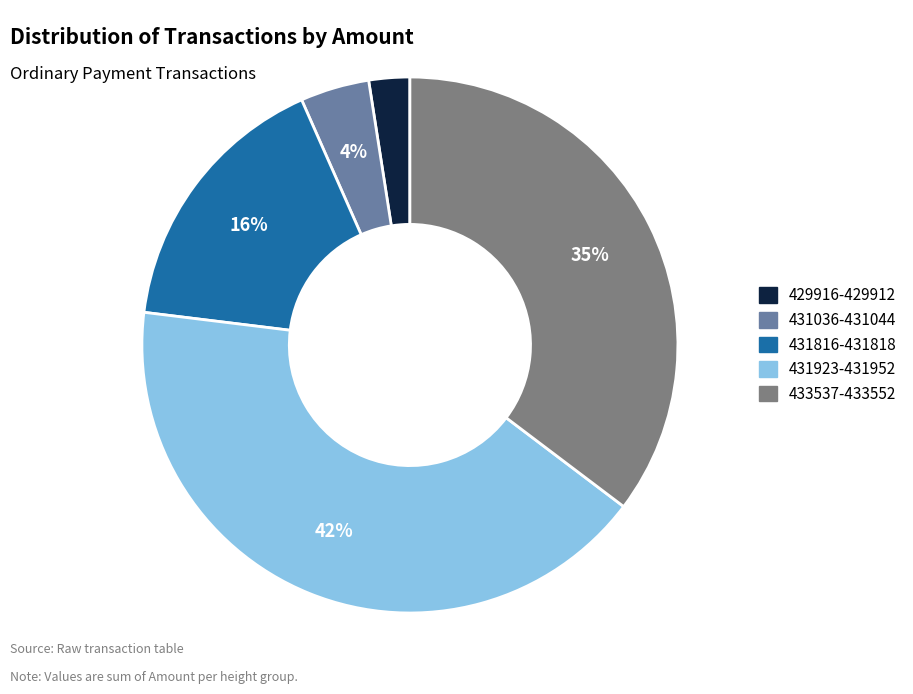

To the nearest percent, what is the average slice percentage?

20%